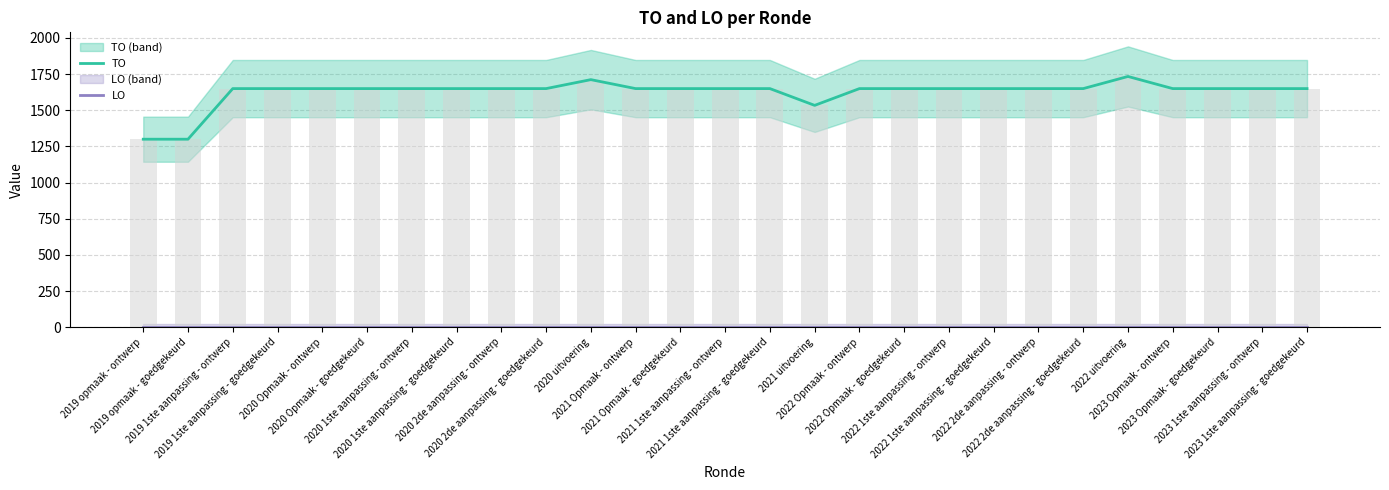

At how many categories does at least one series exceed 869?

27